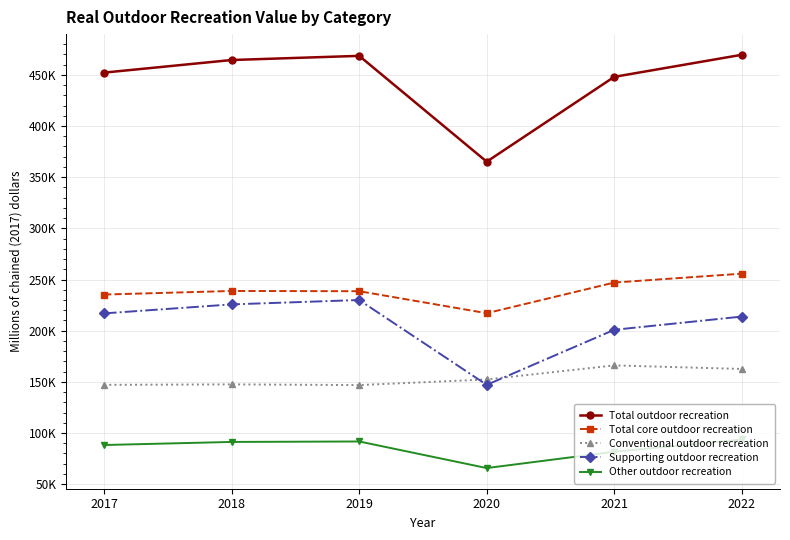

What is the value of the Other outdoor recreation point at the 4th from the left?

65743